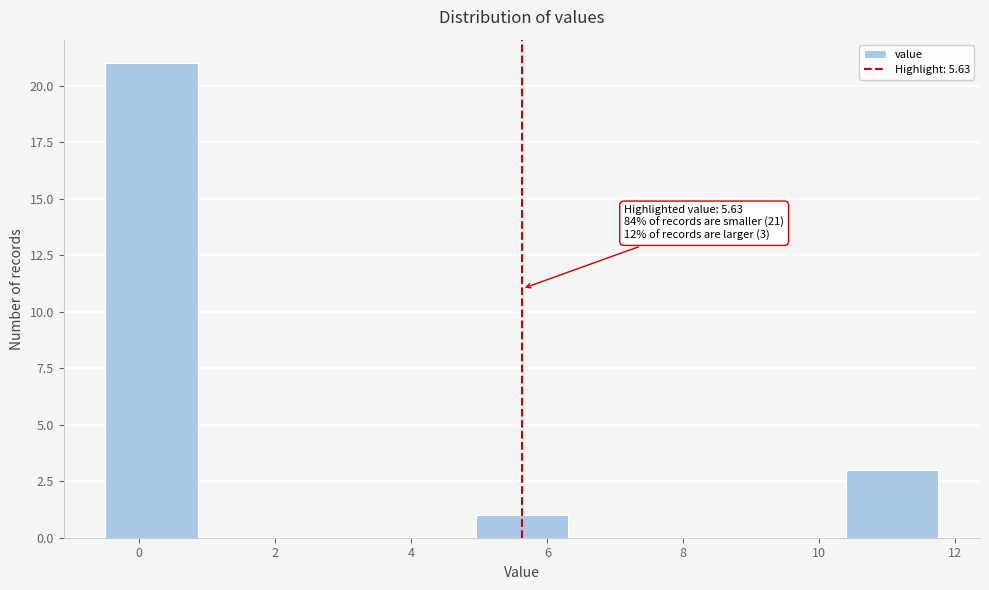

Which range on the x-axis has the tallest bar?

-0.4 to 0.8